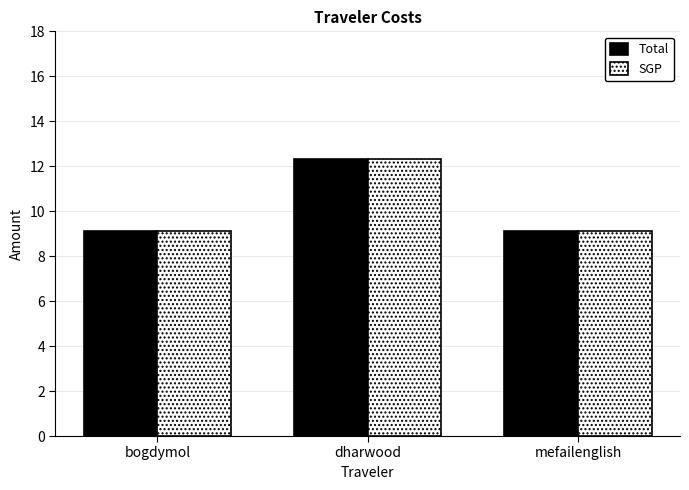

What is the sum of the Total values at mefailenglish and dharwood?

21.5